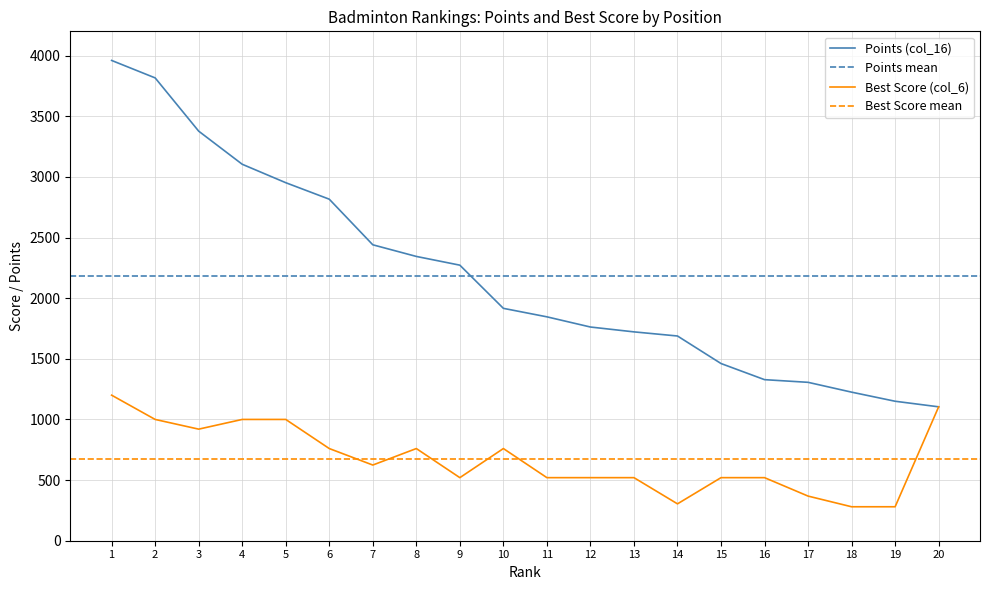

At which label does Points (col_16) reach its peak?

1